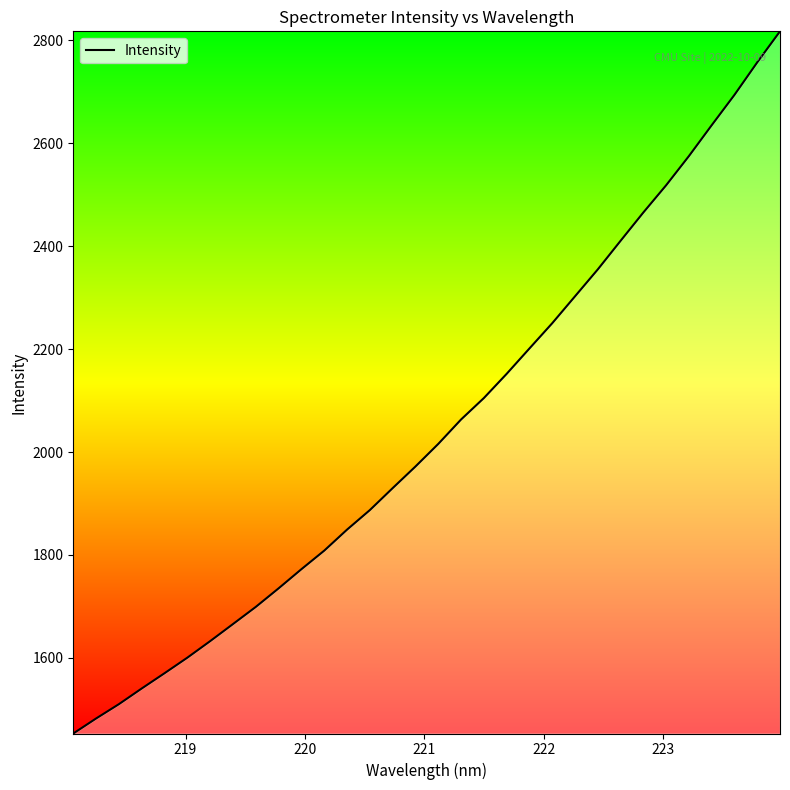

What is the difference between the maximum and minimum values?

1364.9